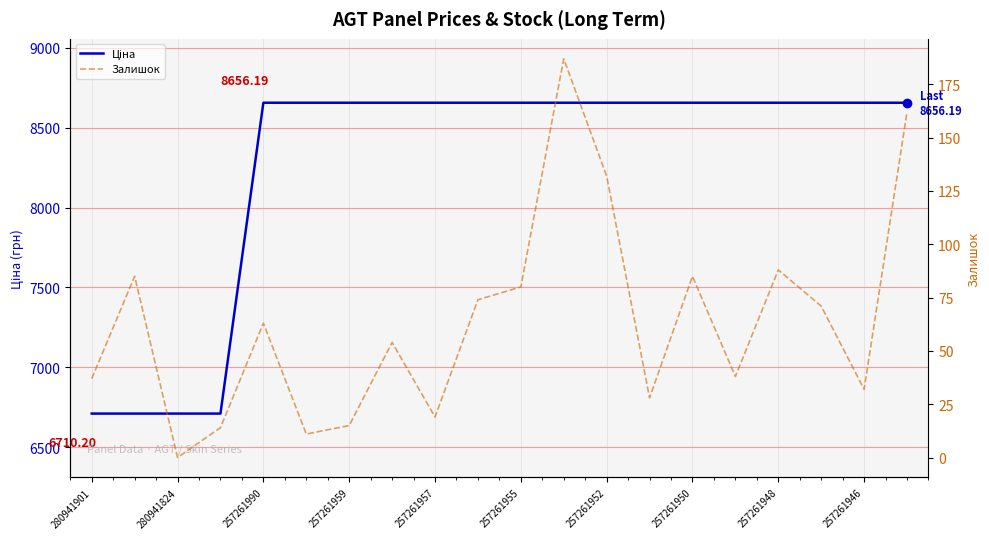

True or false: Ціна and Залишок intersect in this chart.

False